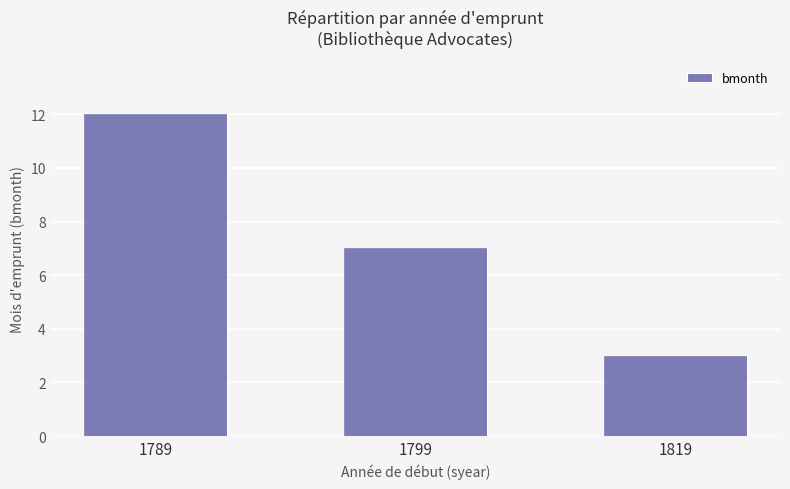

Read the value at 1799.

7